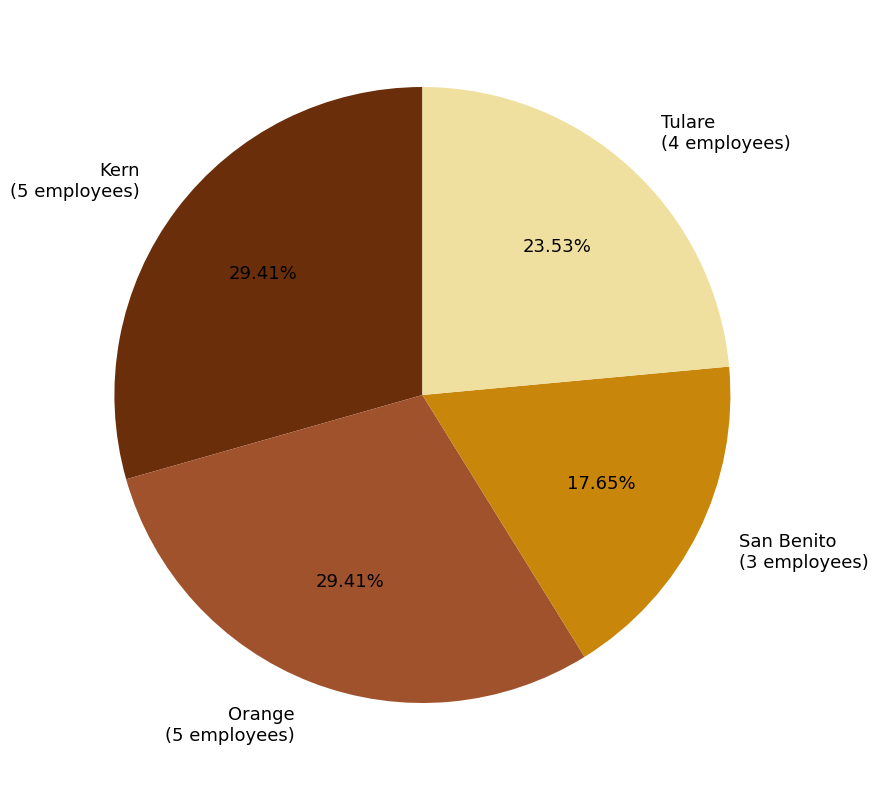

Which has a higher value, Tulare (4 employees) or Kern (5 employees)?

Kern (5 employees)